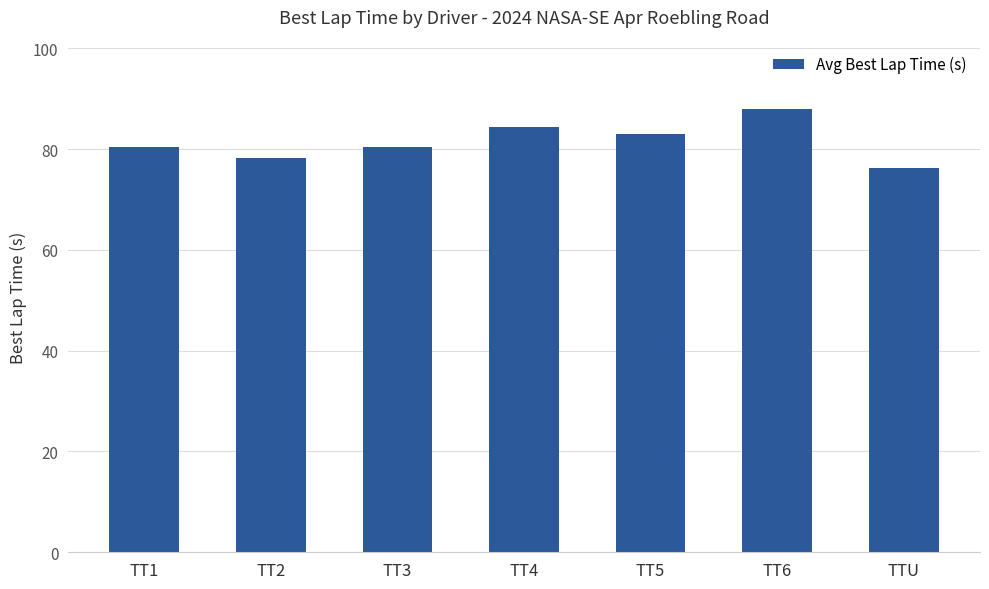

Read the value at TTU.

76.3